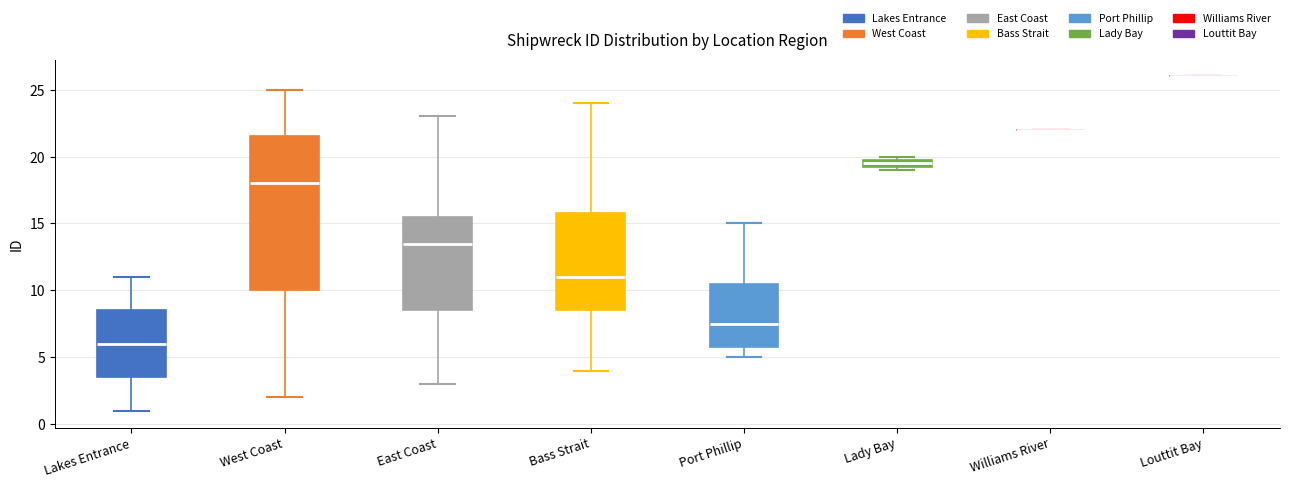

Comparing the boxes themselves (not the whiskers), which one is the tallest?

West Coast